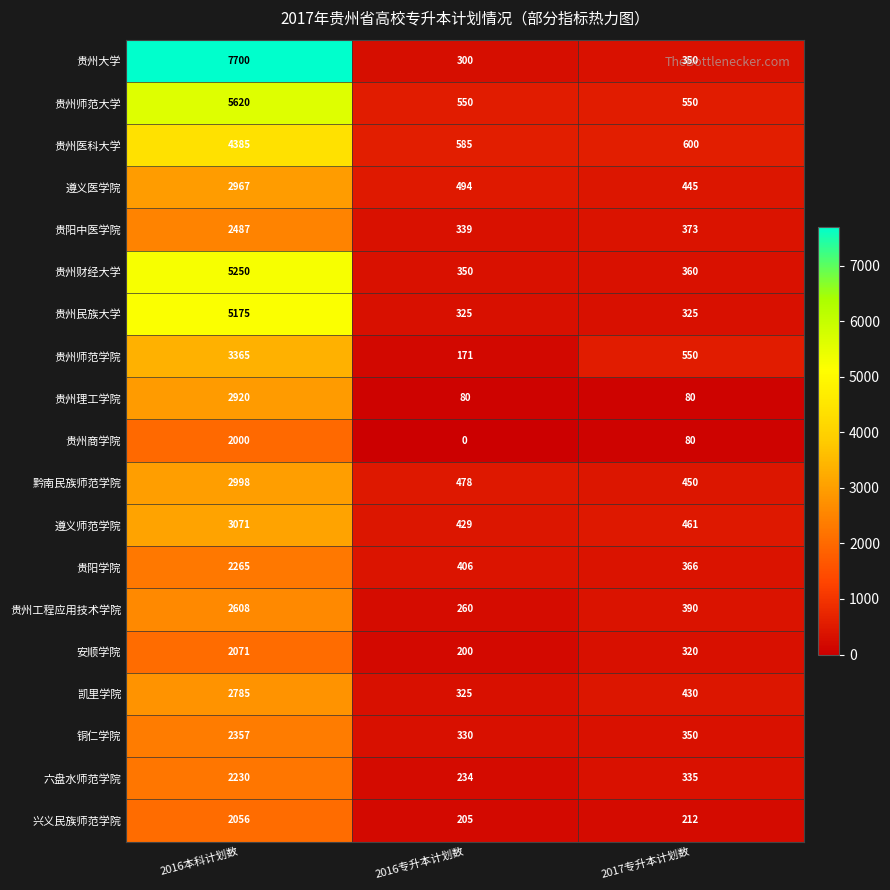

Read the 凯里学院 value at 2017专升本计划数, to the nearest 50.

450